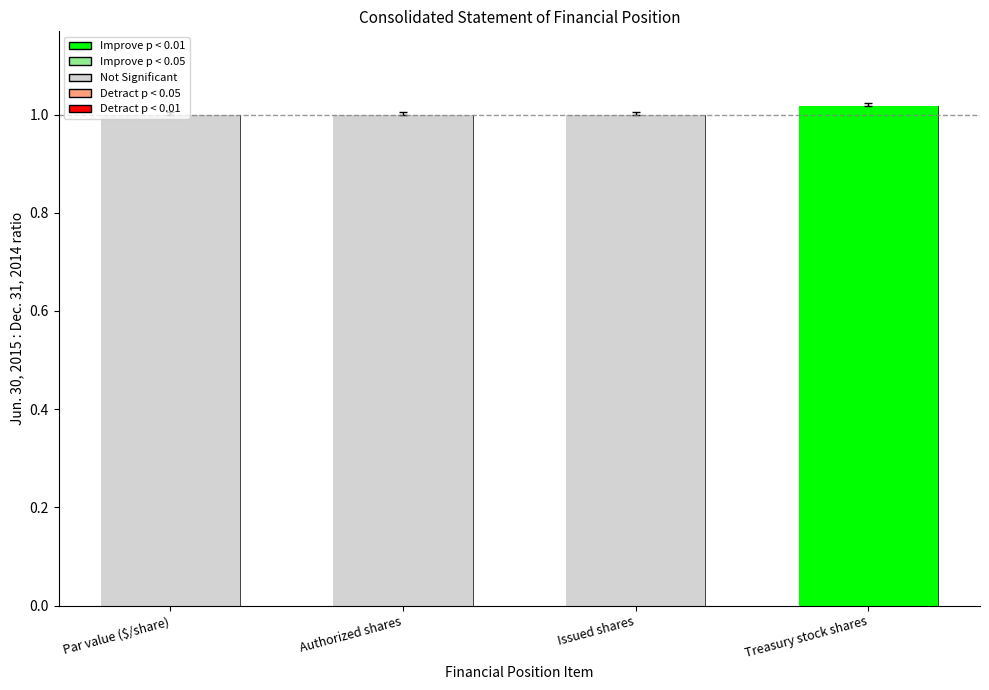

Reading left to right, what are all the values shown in this chart?

Par value ($/share)=1.0	Authorized shares=1.0	Issued shares=1.0	Treasury stock shares=1.0